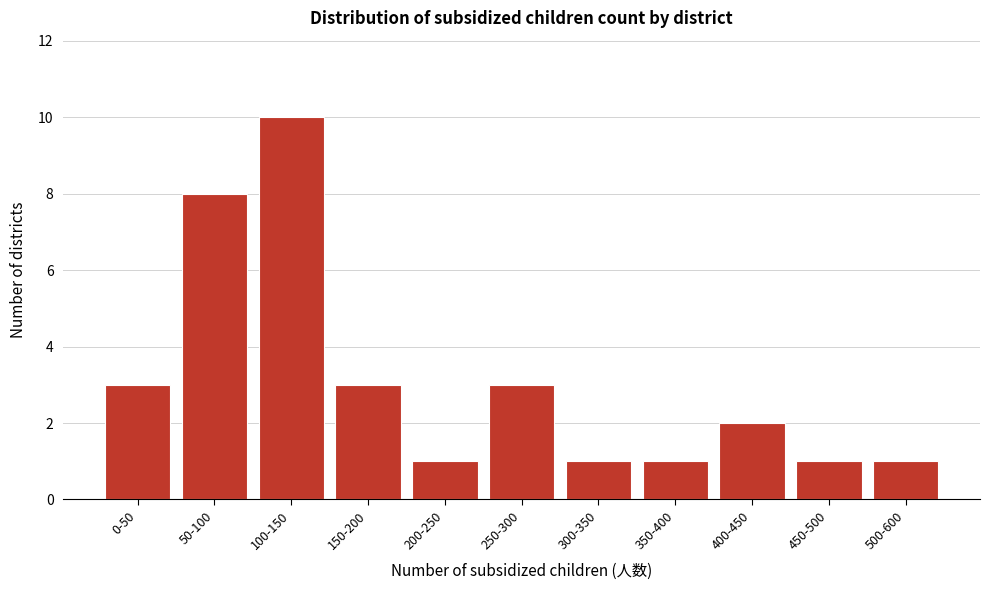

Reading left to right, transcribe all the data shown in this chart.

0-50=3	50-100=8	100-150=10	150-200=3	200-250=1	250-300=3	300-350=1	350-400=1	400-450=2	450-500=1	500-600=1